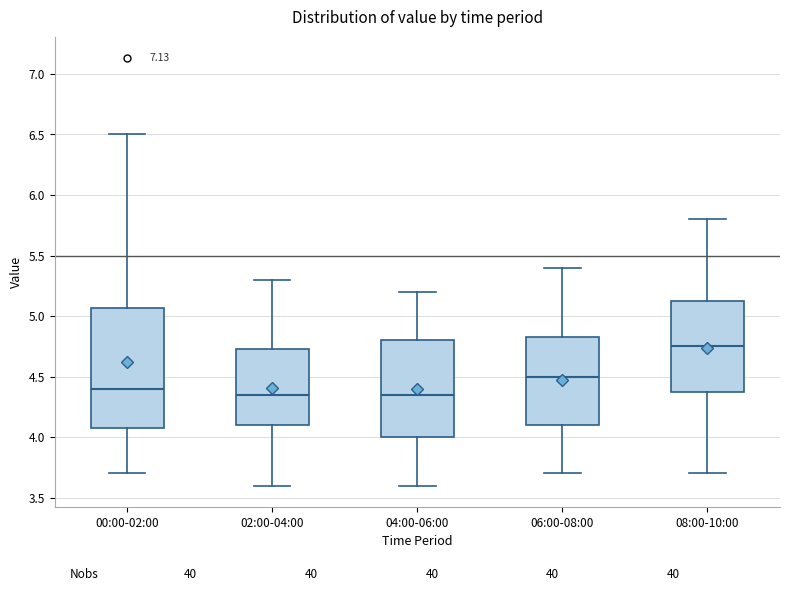

Where is the lower edge of the box for 04:00-06:00 on the y-axis? The values are not printed on the chart, so give them approximately, as read against the axis.

4.00